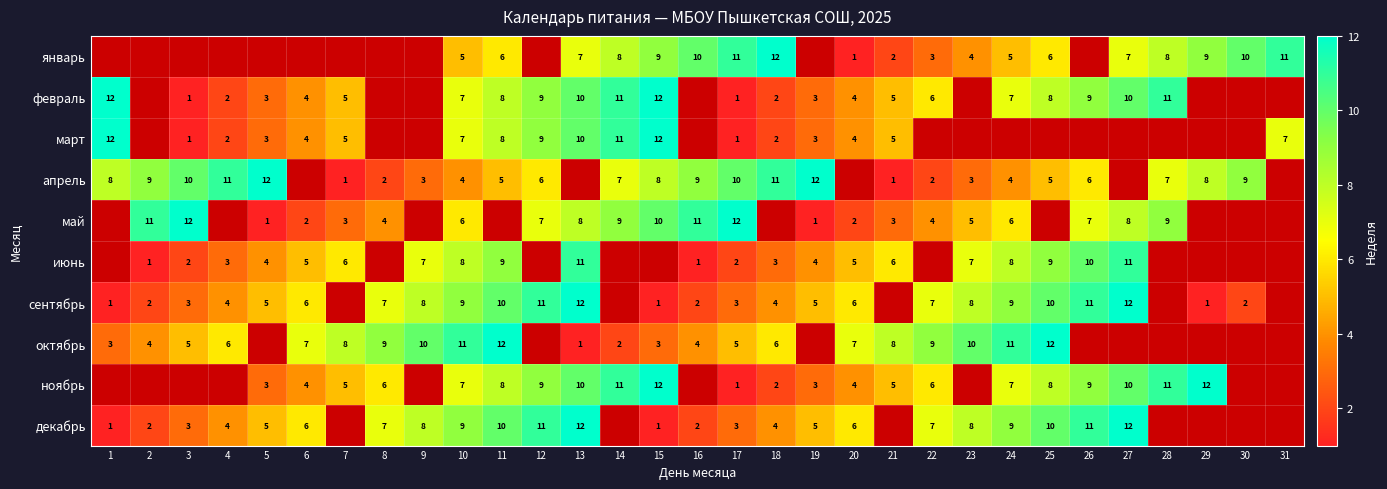

The октябрь series shows 5.4 at 15. True or false?

False